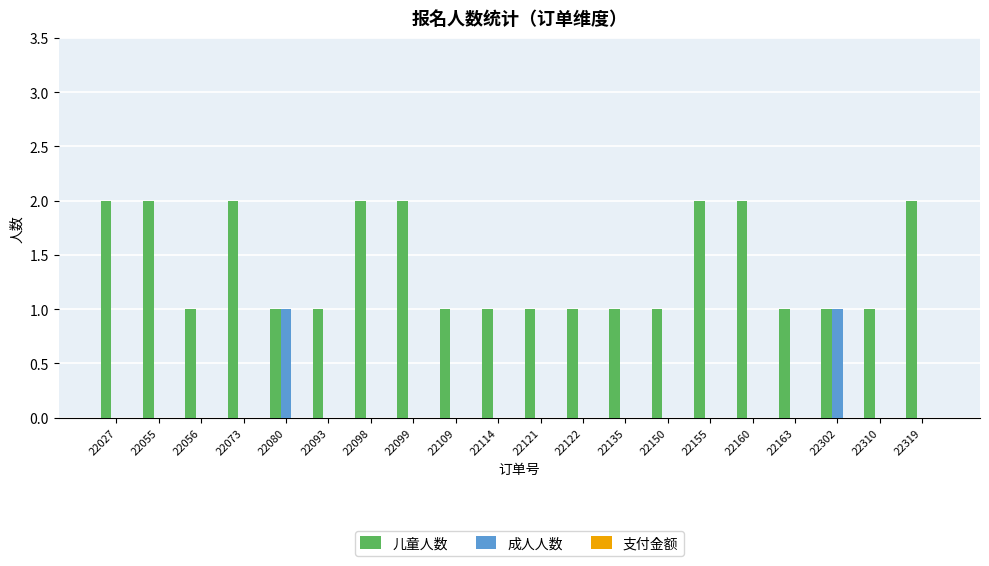

Which series has the largest total across all categories?

儿童人数